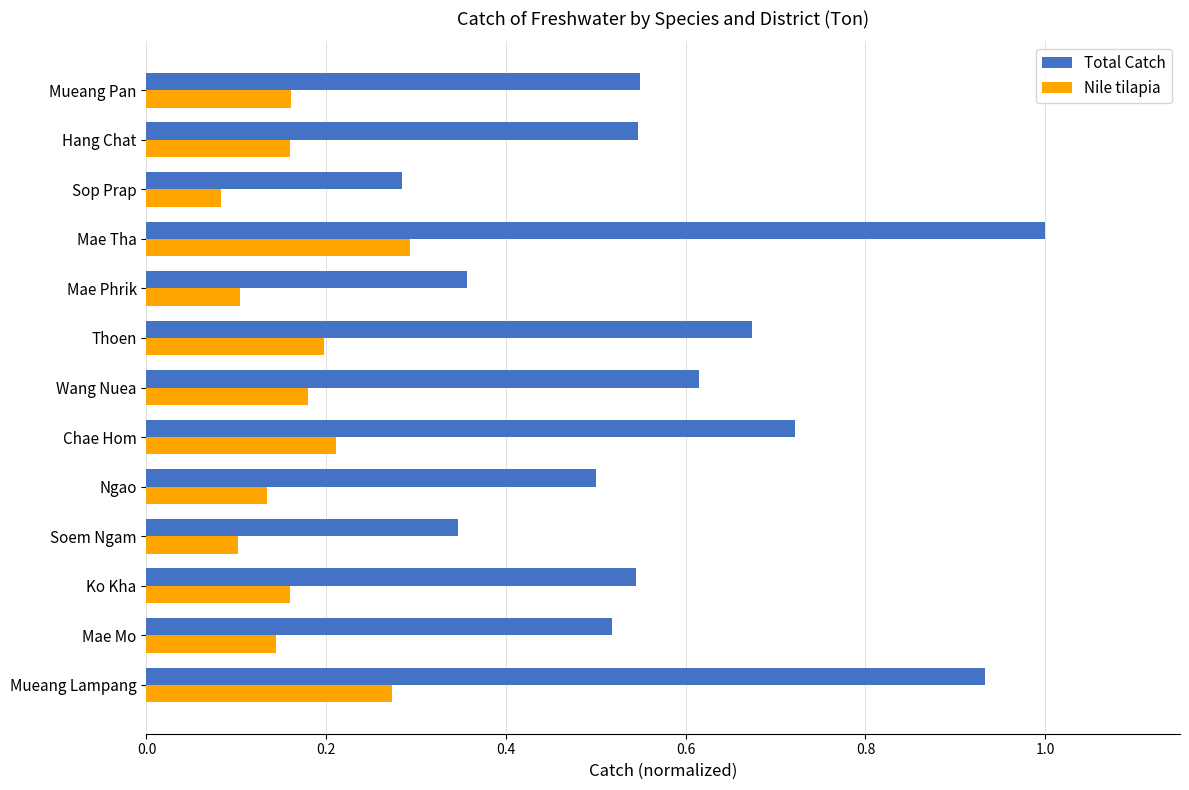

The value of Nile tilapia at Thoen is 0.1. True or false?

False